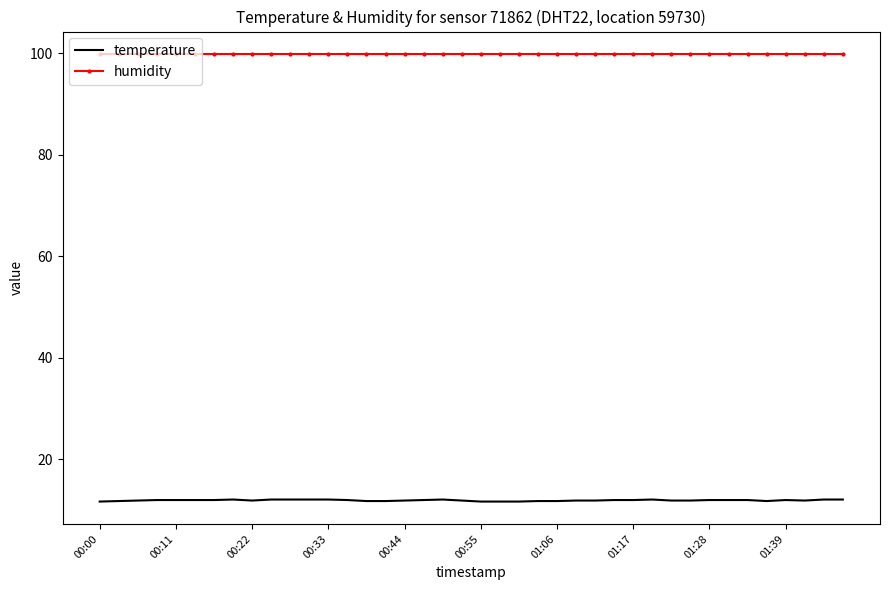

True or false: temperature and humidity intersect in this chart.

False